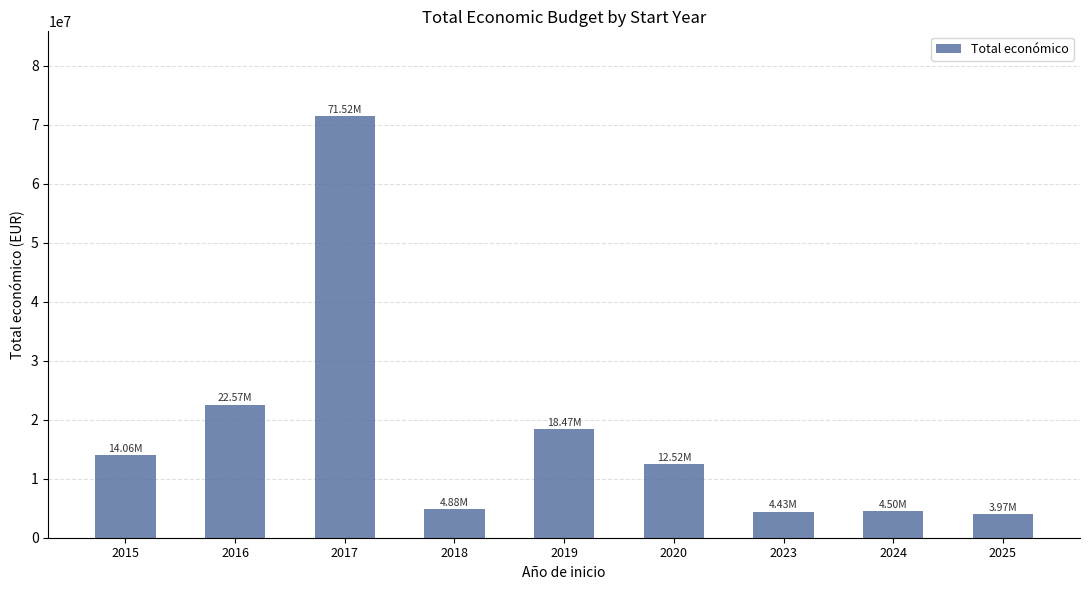

How many bars are there in total?

9